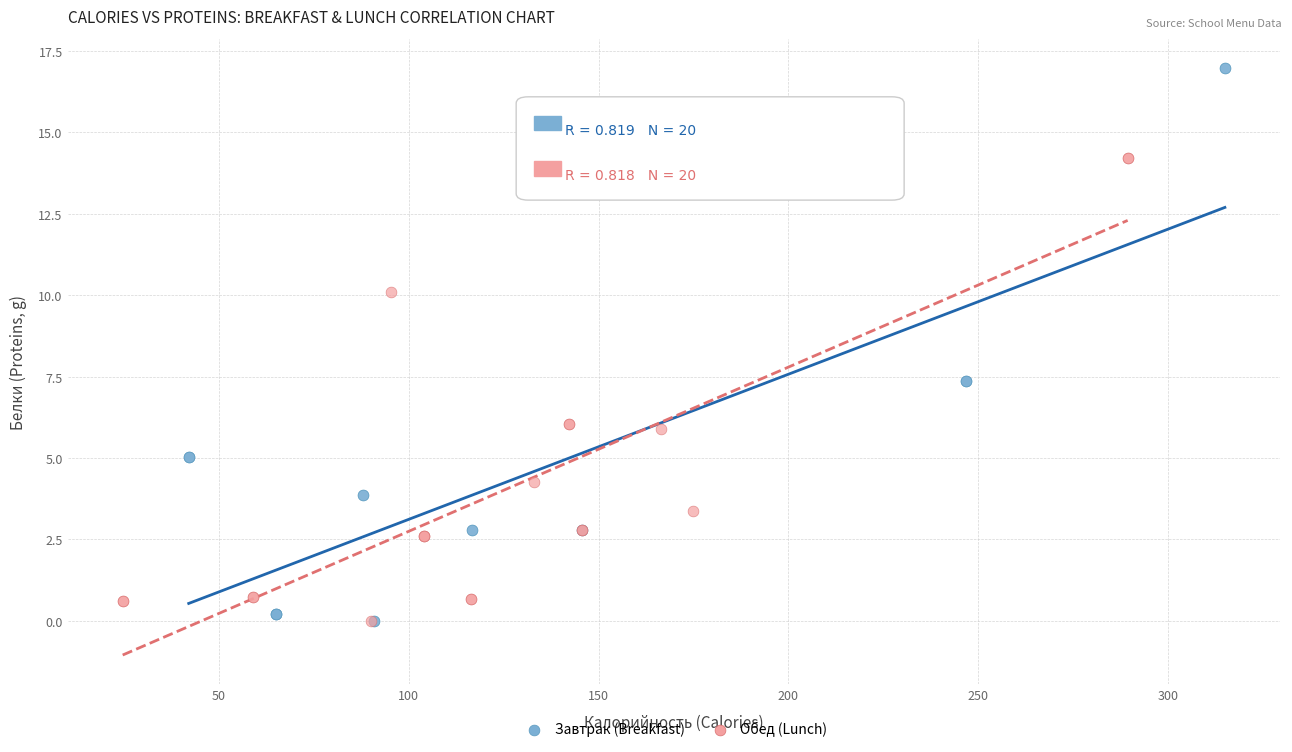

Which series contains the highest Y value?

Завтрак (Breakfast)